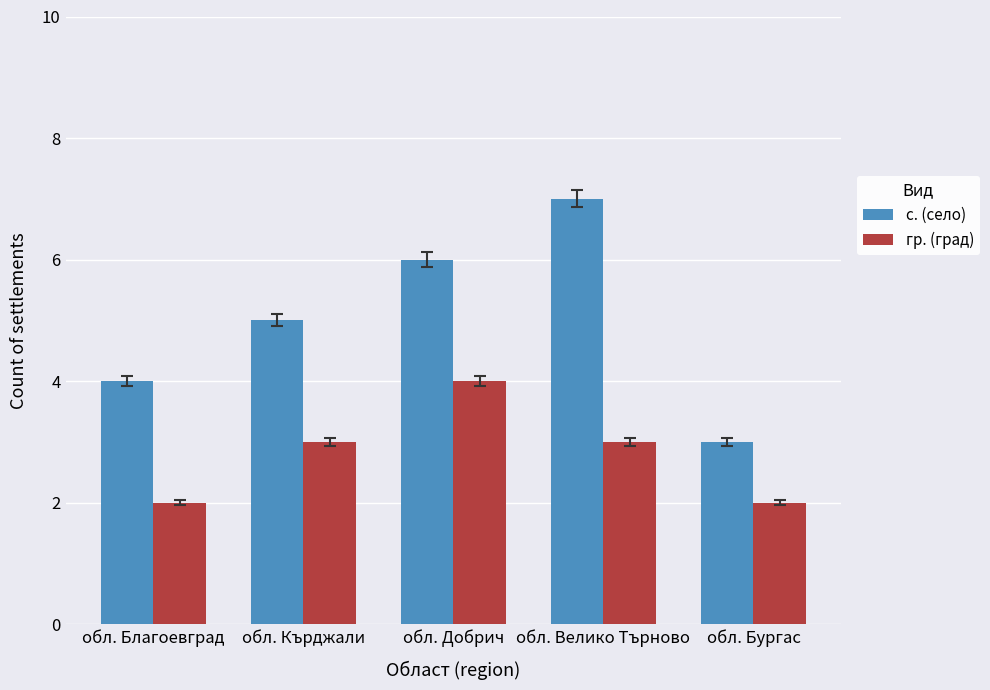

Which label corresponds to the largest value in the chart?

обл. Велико Търново